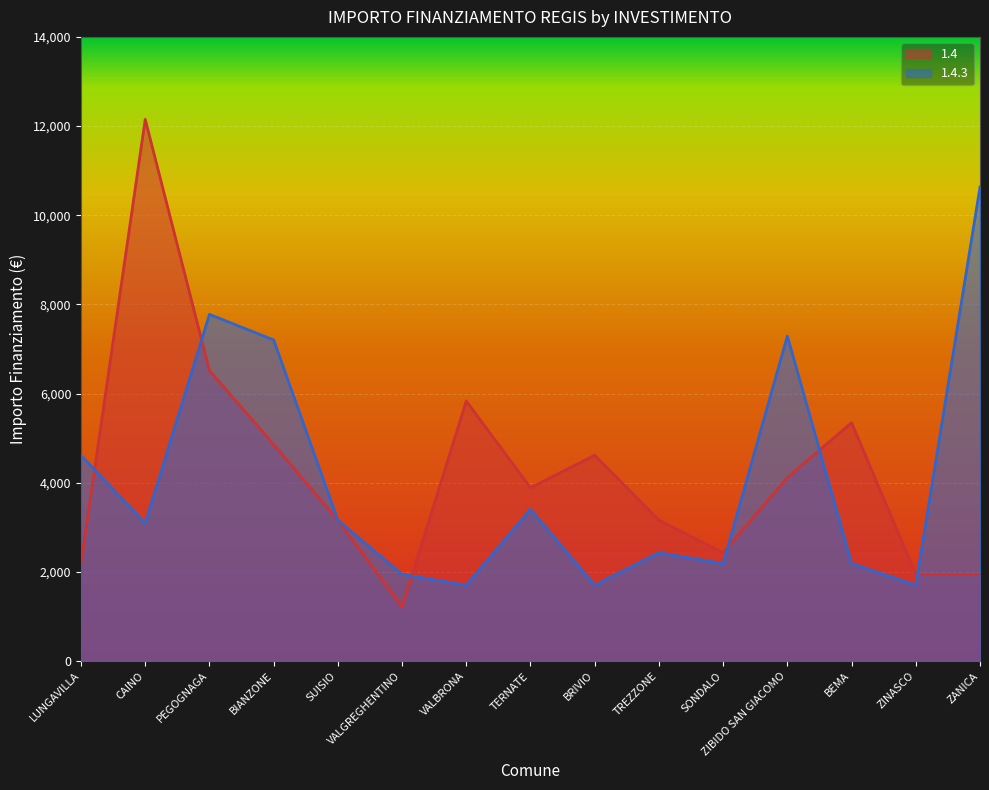

List the labels in order of 1.4 value, smallest first.

VALGREGHENTINO, ZINASCO, ZANICA, LUNGAVILLA, SONDALO, SUISIO, TREZZONE, TERNATE, ZIBIDO SAN GIACOMO, BRIVIO, BIANZONE, BEMA, VALBRONA, PEGOGNAGA, CAINO